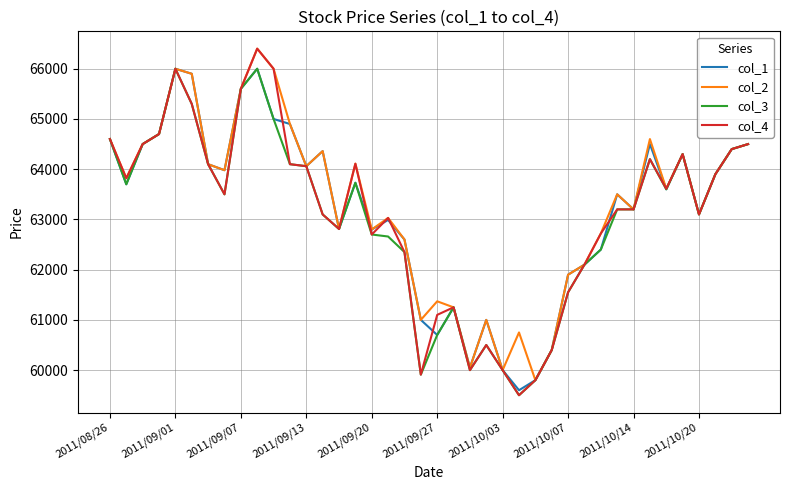

What is the maximum value for col_3?

66000